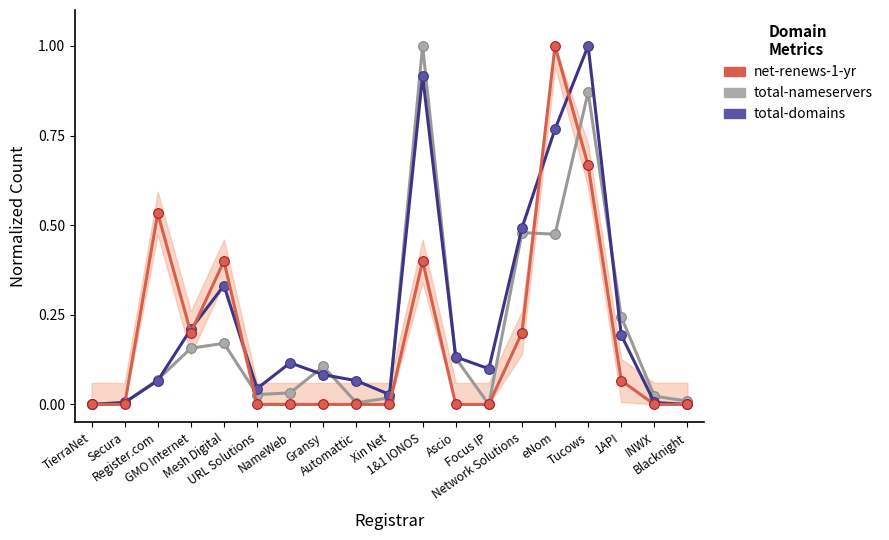

Which series ends up on top after the final intersection of total-nameservers and total-domains?

total-nameservers